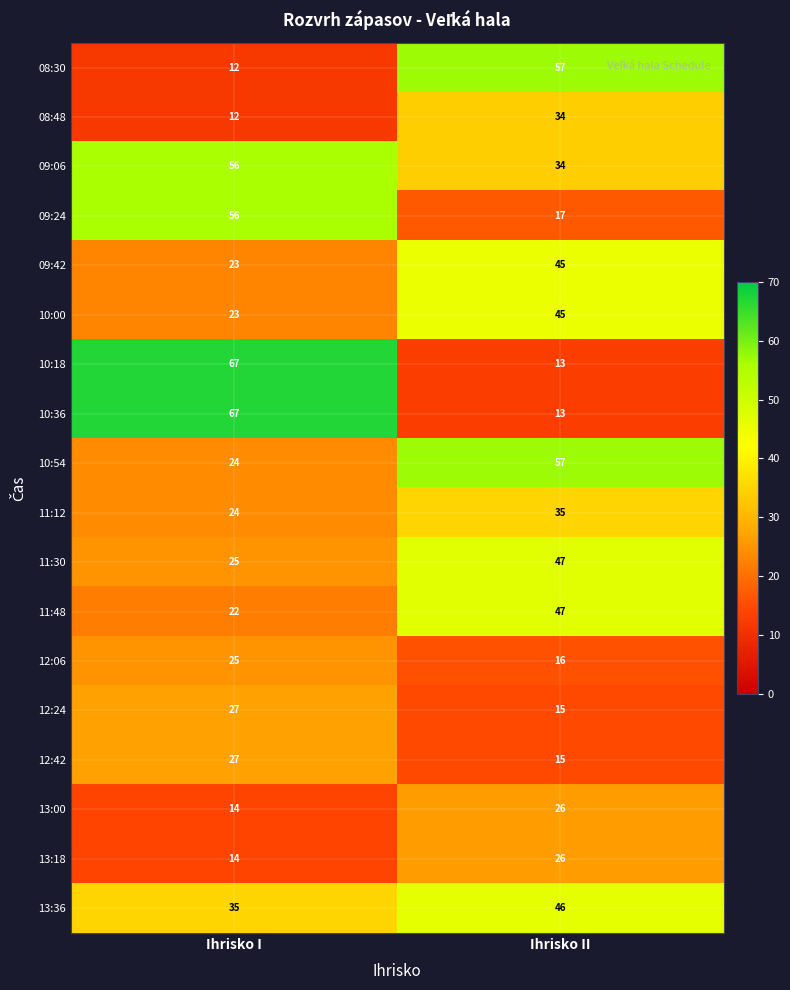

Rank the categories by 10:18 value from lowest to highest.

Ihrisko II, Ihrisko I